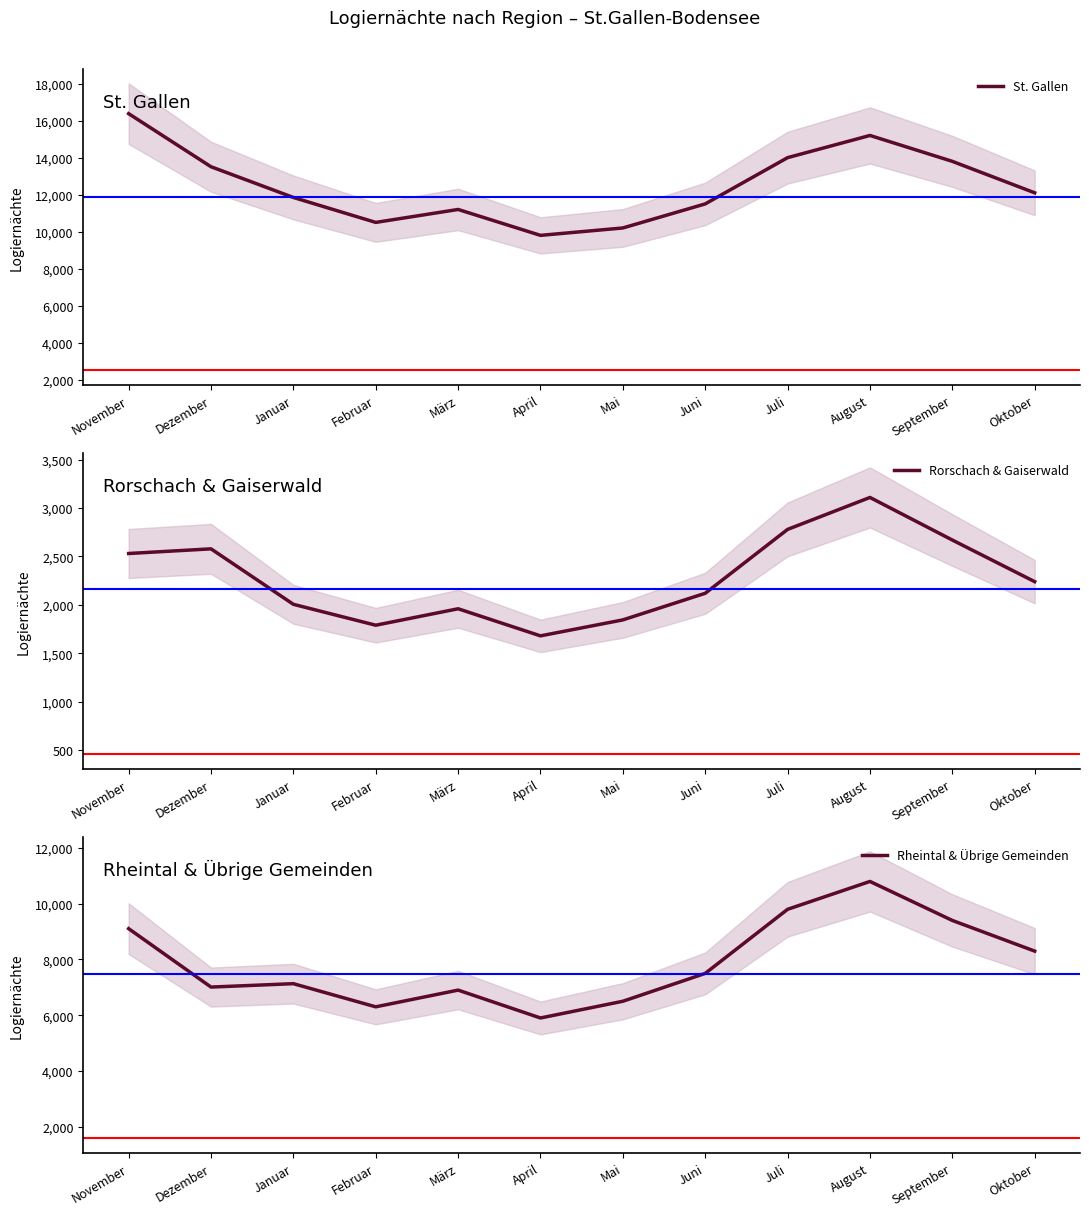

Which series has the largest range (max minus min)?

St. Gallen